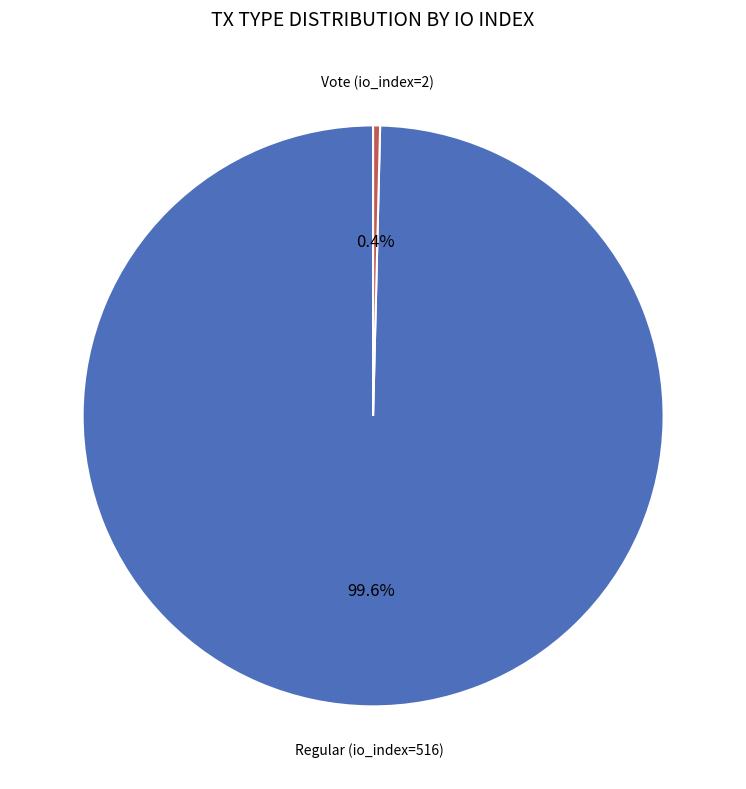

Is there a majority slice in this chart?

Yes